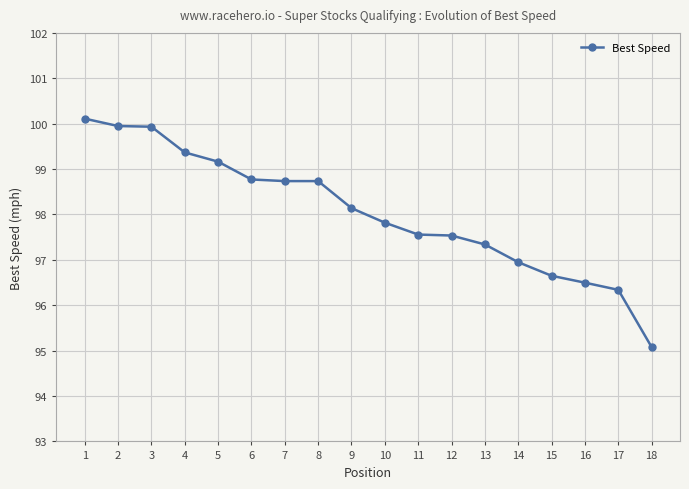

What is the average value?

98.0